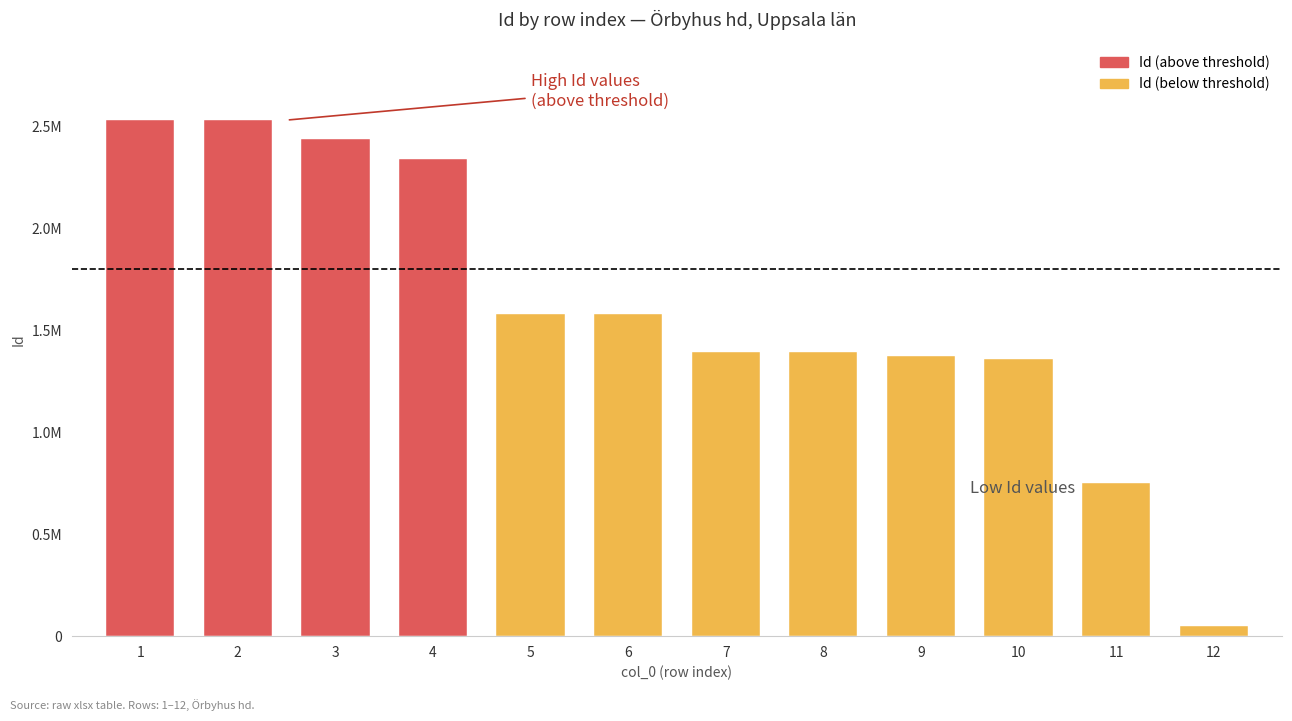

The chart shows a value of 1975735 at 9. True or false?

False